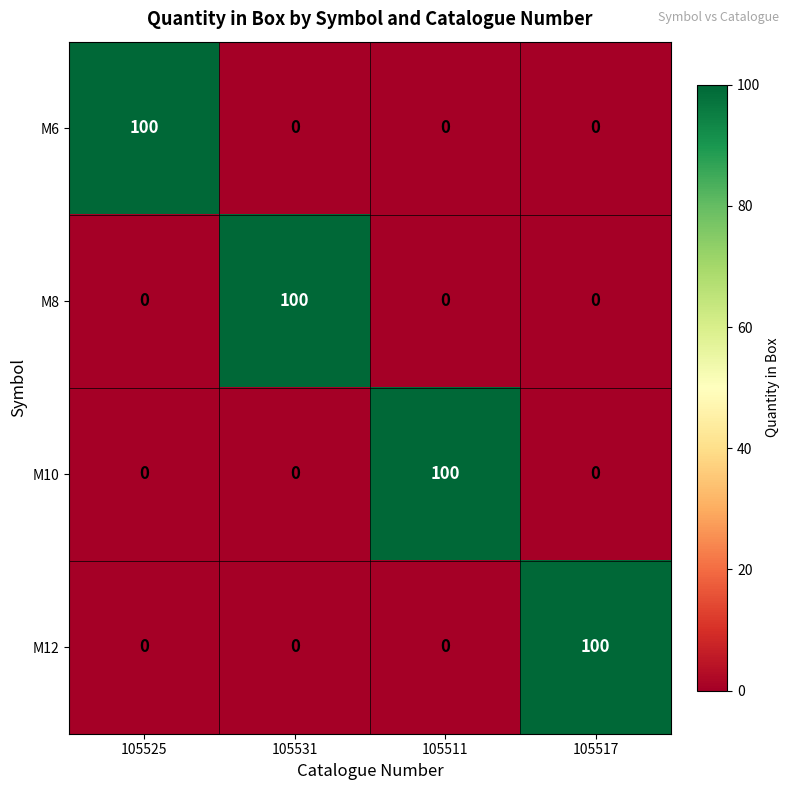

What is the difference between the highest and lowest values at 105525?

100